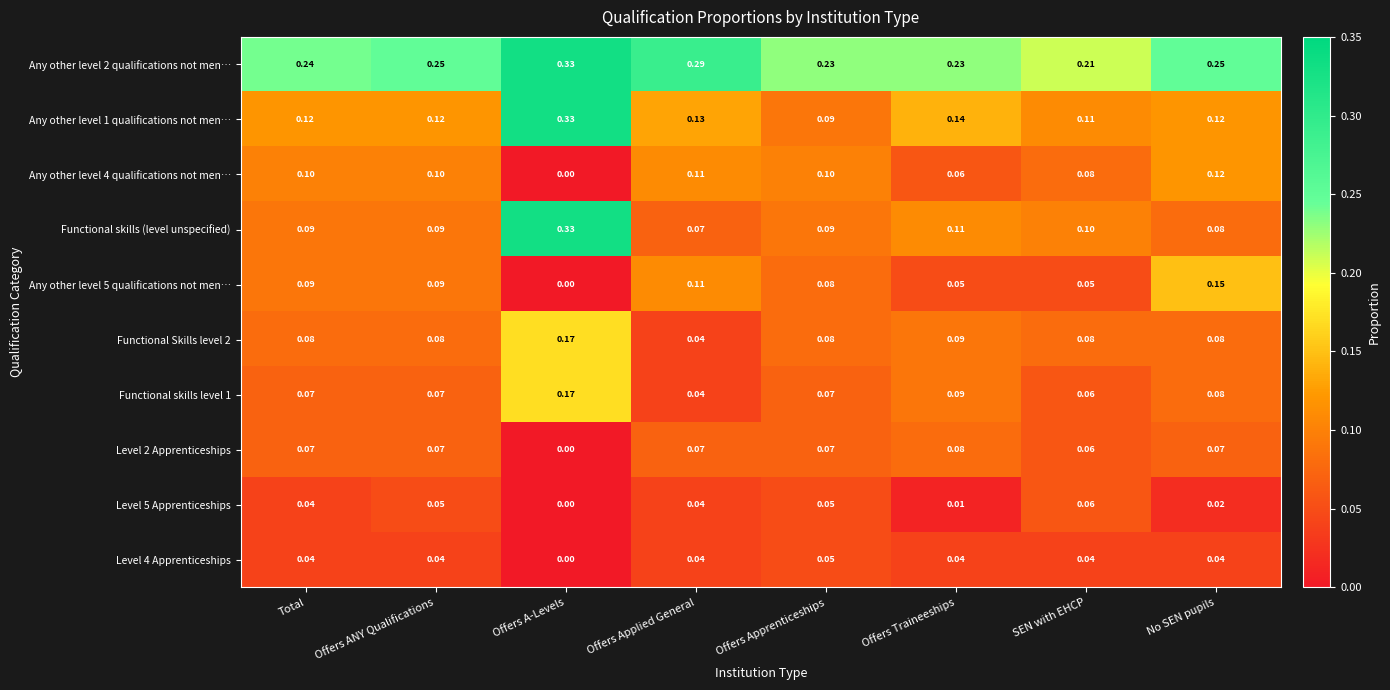

Which category has the lowest value across all series?

Offers A-Levels